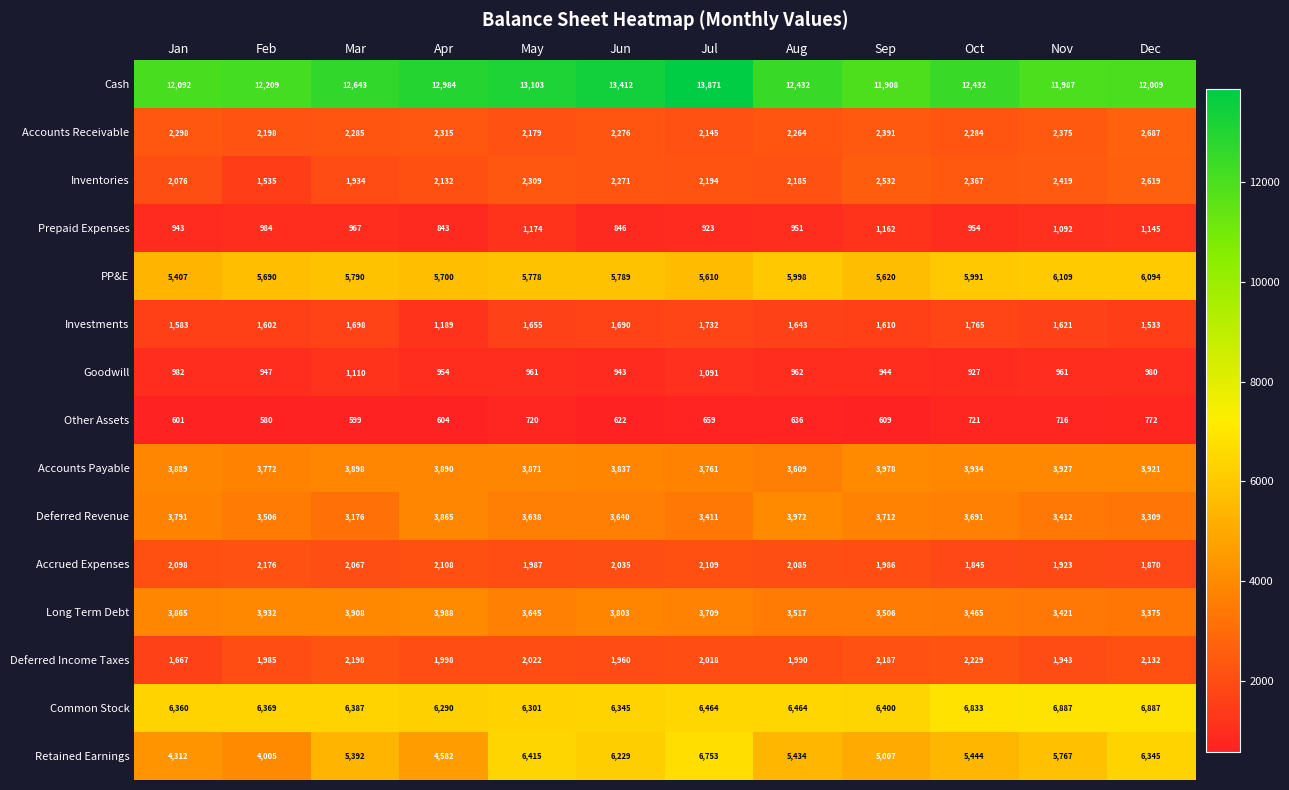

The value of Long Term Debt at Sep is 939. True or false?

False